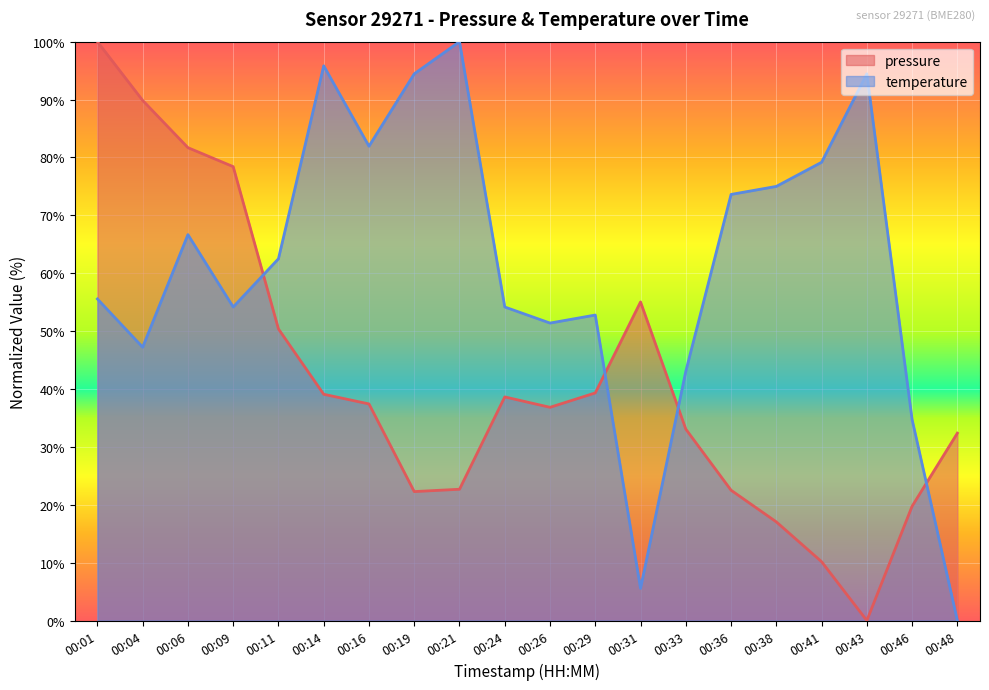

Where is temperature nearest to the value 50?

00:26